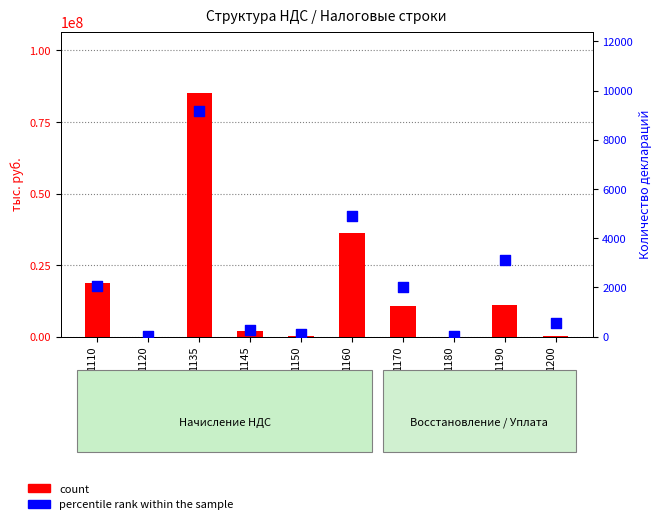

Which series has the largest total across all categories?

count